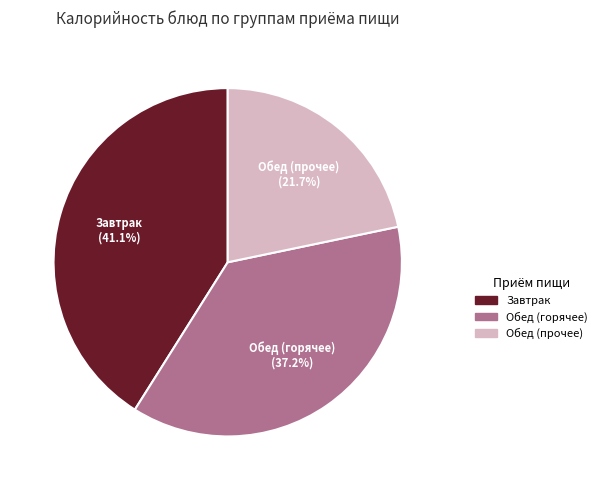

Count the number of slices in the pie.

3